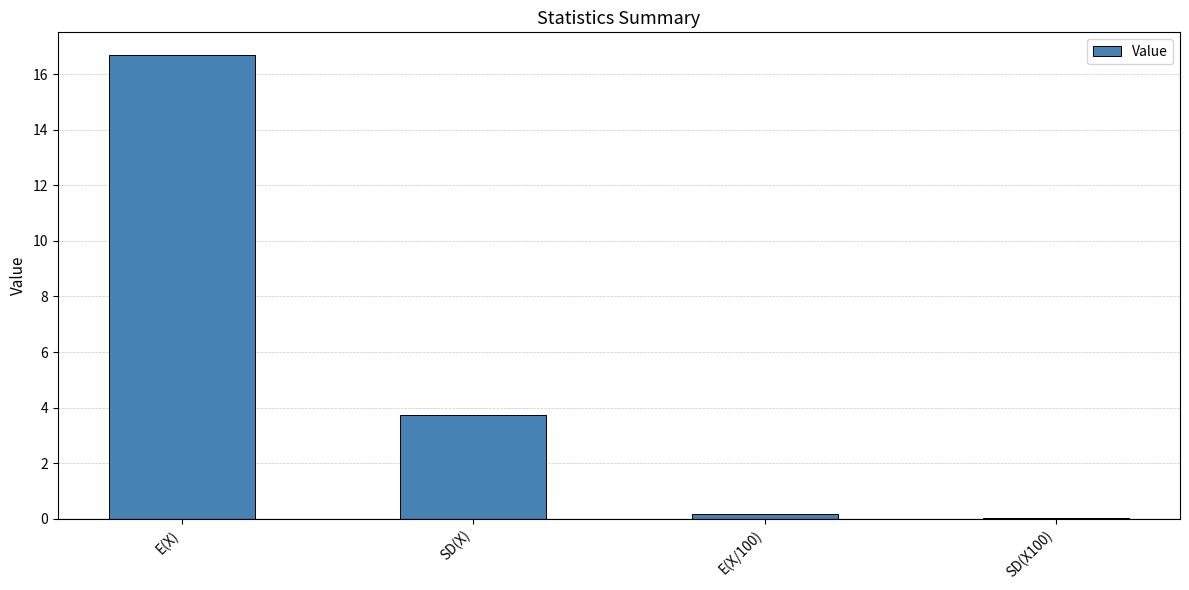

Which category has the highest value across all series?

E(X)